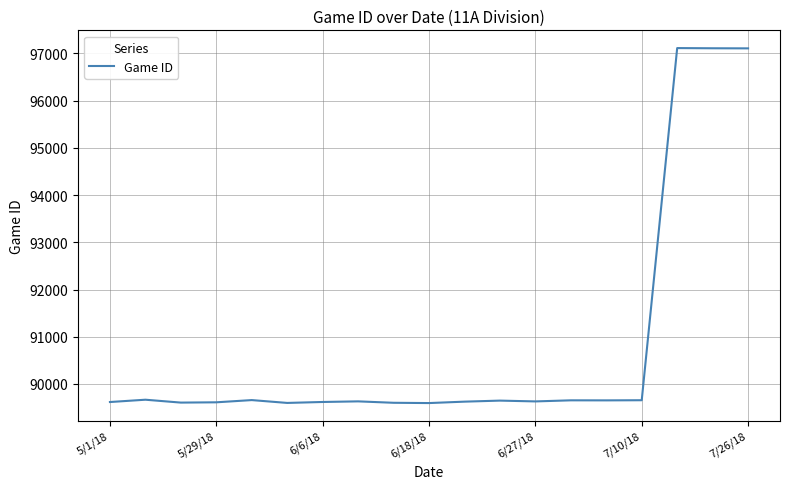

What is the average value?

90811